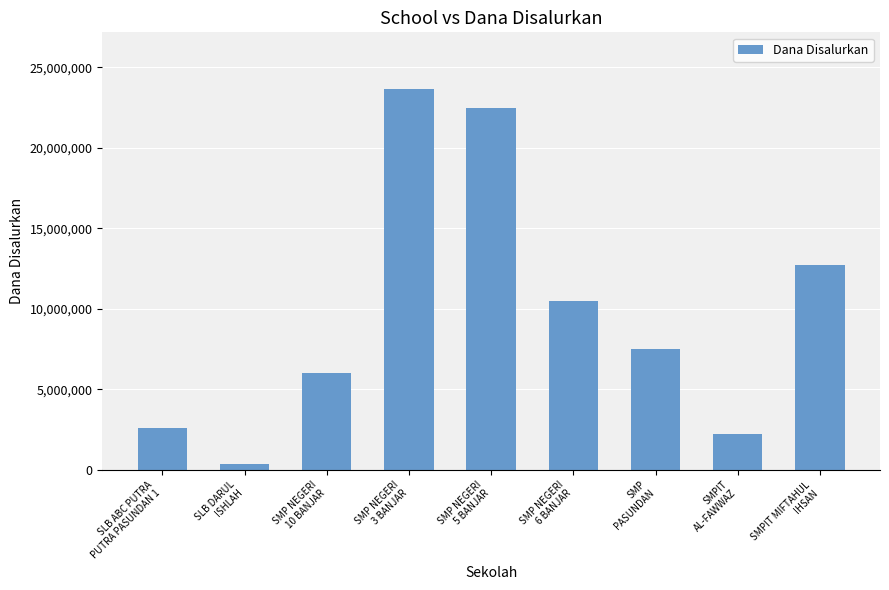

Reading left to right, transcribe all the data shown in this chart.

2625000	375000	6000000	23625000	22500000	10500000	7500000	2250000	12750000